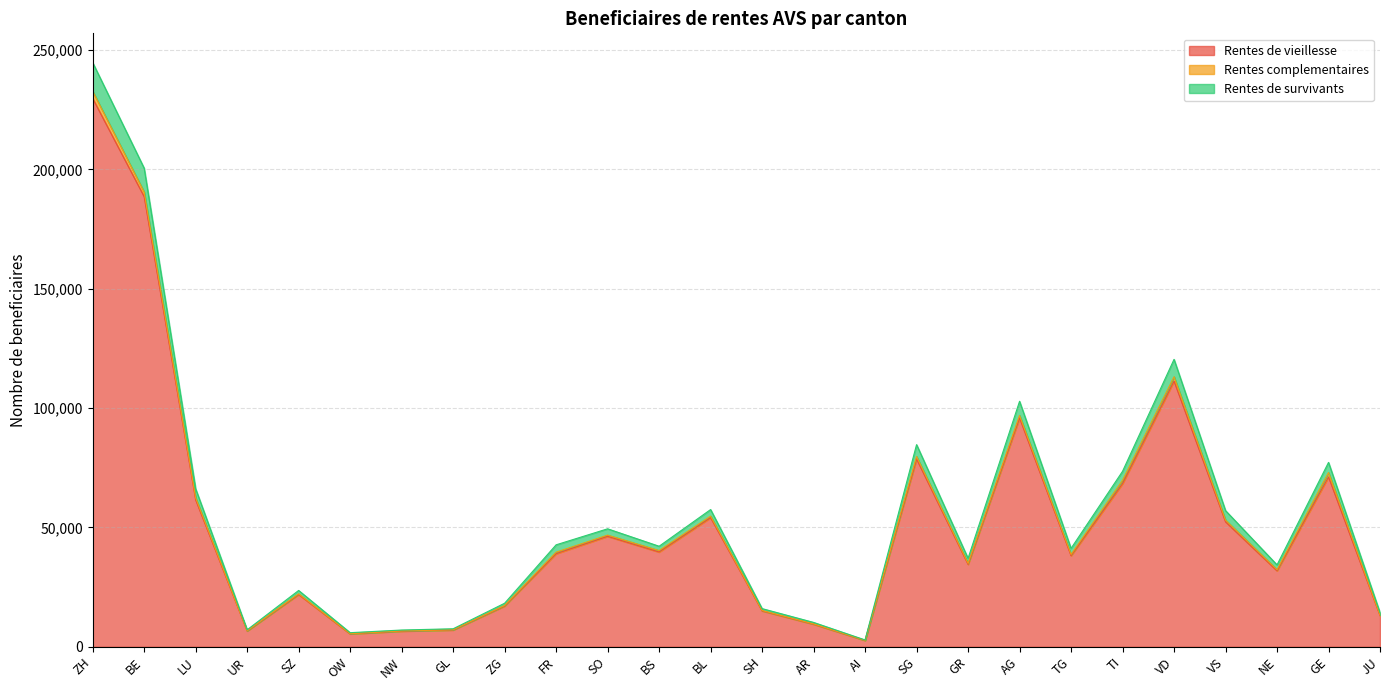

What are all the series names shown in the legend?

Rentes de vieillesse, Rentes complementaires, Rentes de survivants